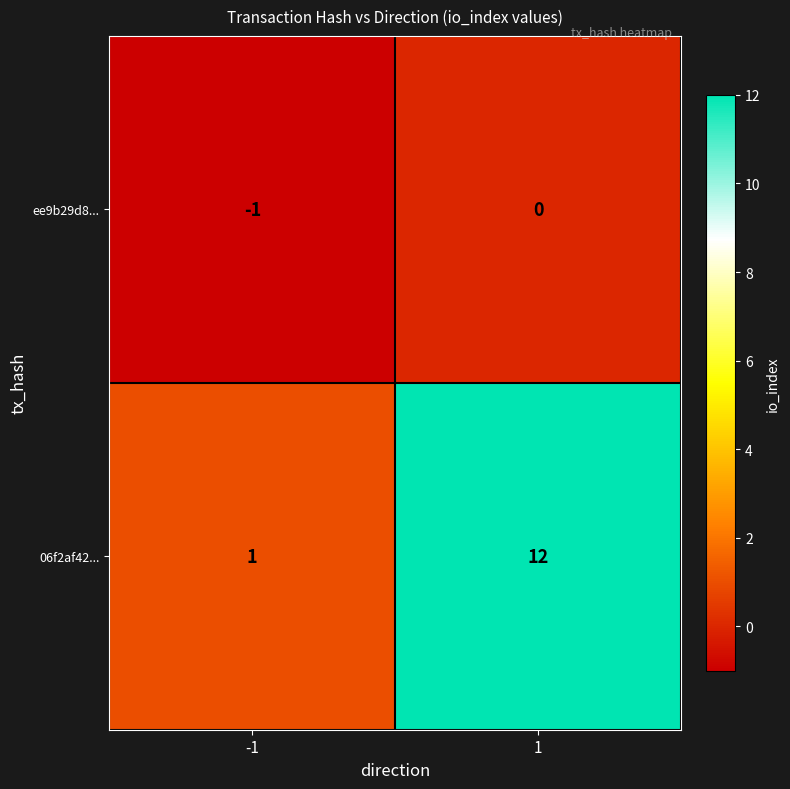

List the series in order of their overall mean, highest first.

06f2af42..., ee9b29d8...